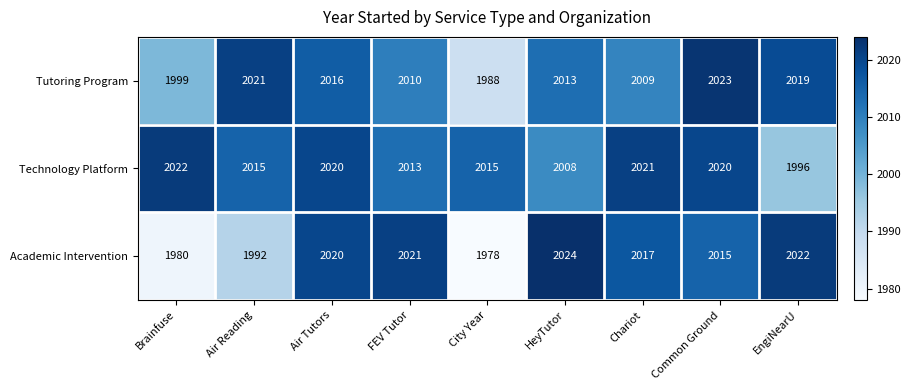

How many categories are shown in the chart?

9